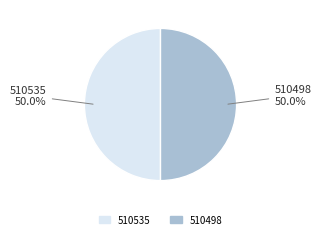

Combined, do 510535 and 510498 account for over 50%?

Yes